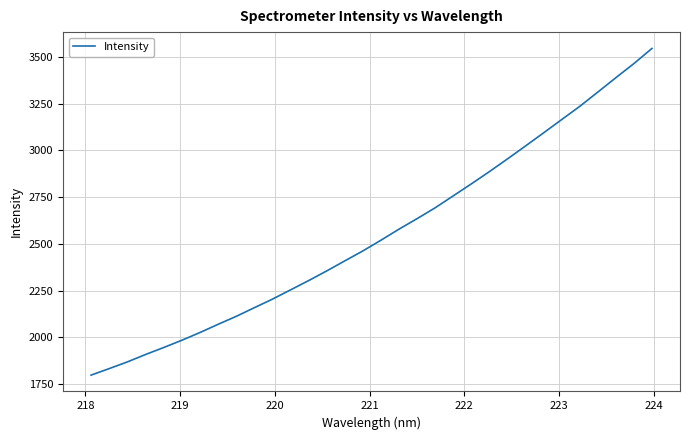

Reading right to left, extract all data points from this chart.

3544.6	3463.6	3387.9	3310.9	3234.5	3163.9	3092.9	3022.8	2953.5	2885.5	2819.9	2755.9	2692.0	2633.9	2577.9	2518.5	2461.3	2408.0	2354.2	2302.6	2252.9	2203.4	2157.7	2111.5	2068.9	2025.1	1983.8	1945.1	1907.8	1868.3	1832.7	1797.9